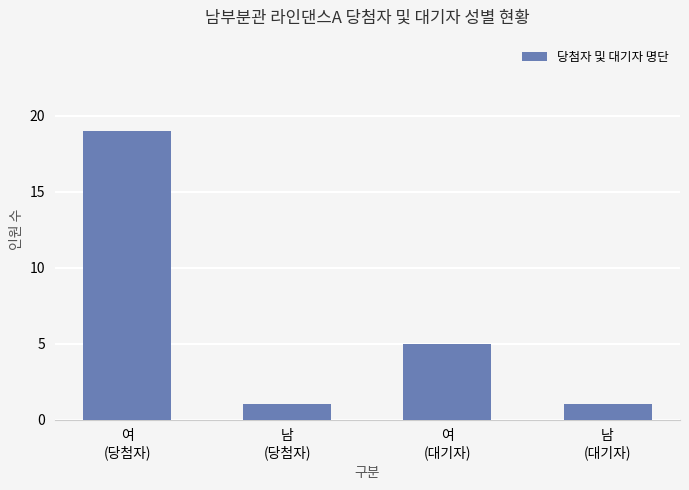

Reading left to right, transcribe all the data shown in this chart.

19	1	5	1